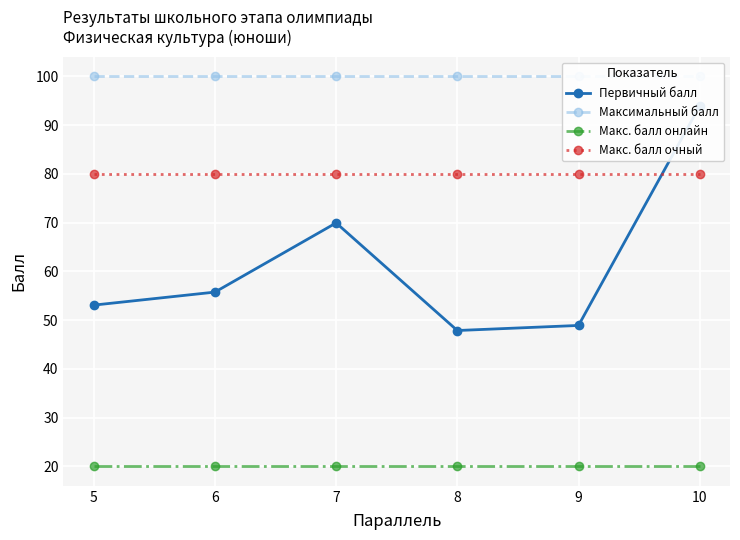

In Первичный балл, how many points are lower than both neighbors (excluding endpoints)?

1